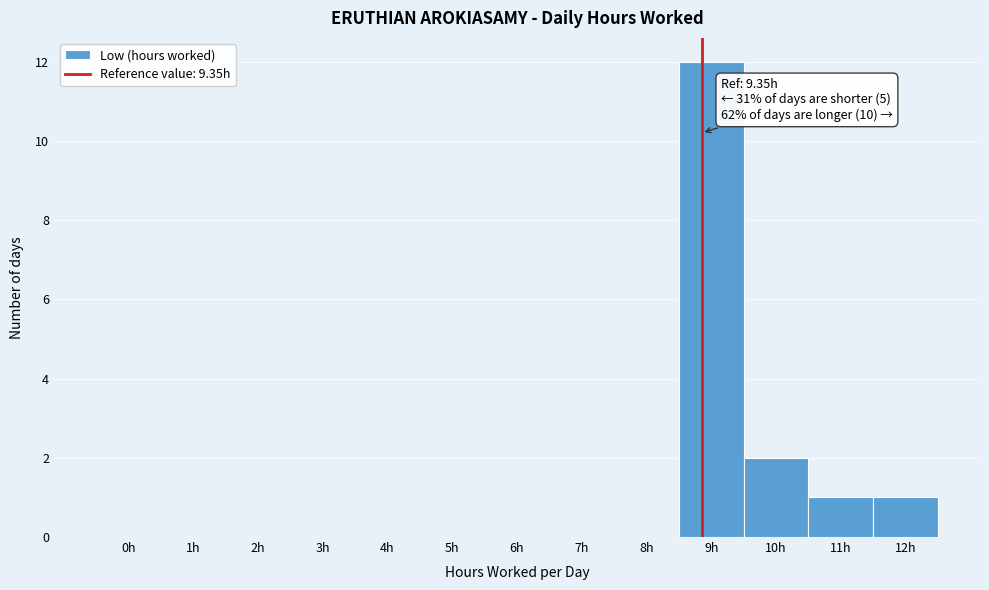

Reading right to left, list all the values displayed in this chart.

12h=1	11h=1	10h=2	9h=12	8h=0	7h=0	6h=0	5h=0	4h=0	3h=0	2h=0	1h=0	0h=0